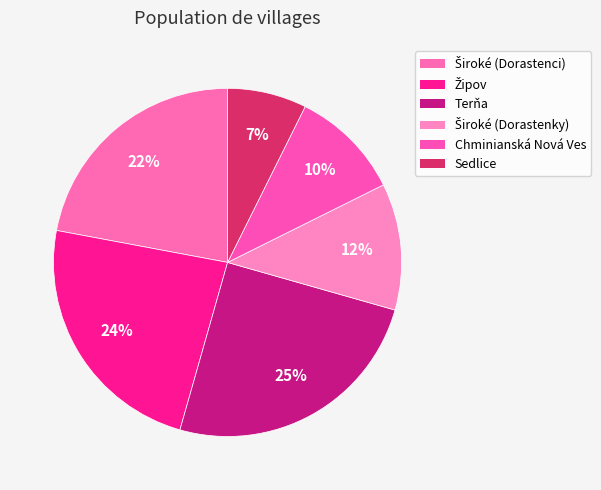

What is the largest slice in the pie chart?

Terňa